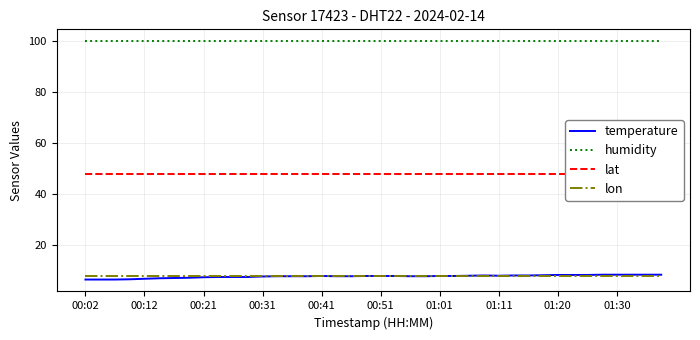

Rank the series by their maximum value, from highest to lowest.

humidity, lat, temperature, lon